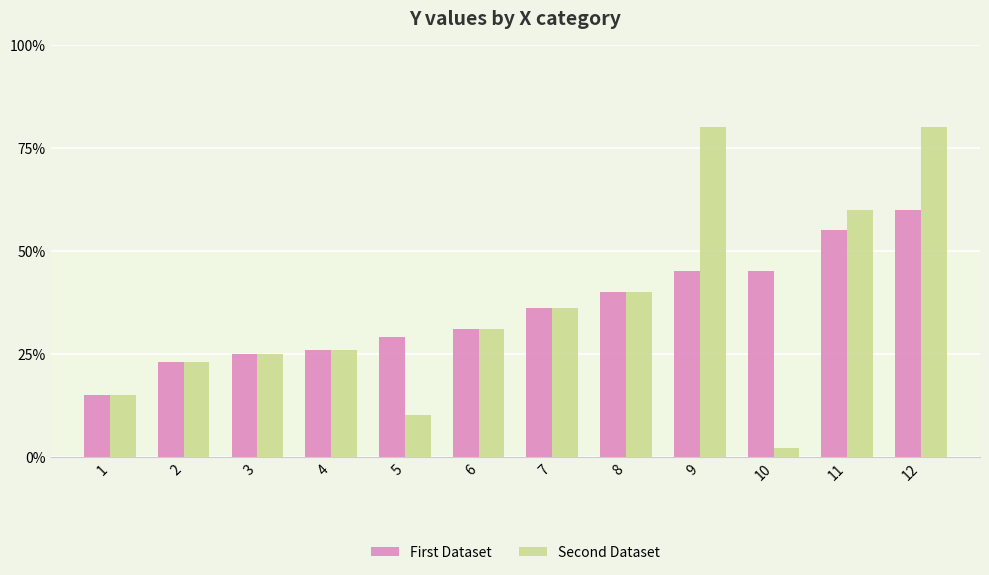

True or false: Second Dataset has a value of 15 at 1.

True